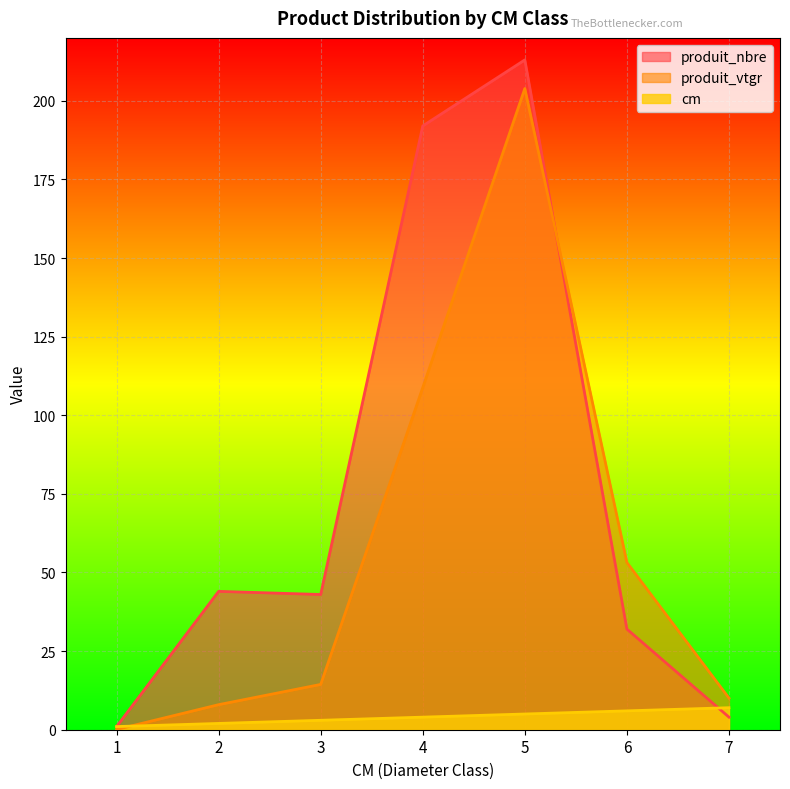

What is the maximum value for produit_nbre?

213.0